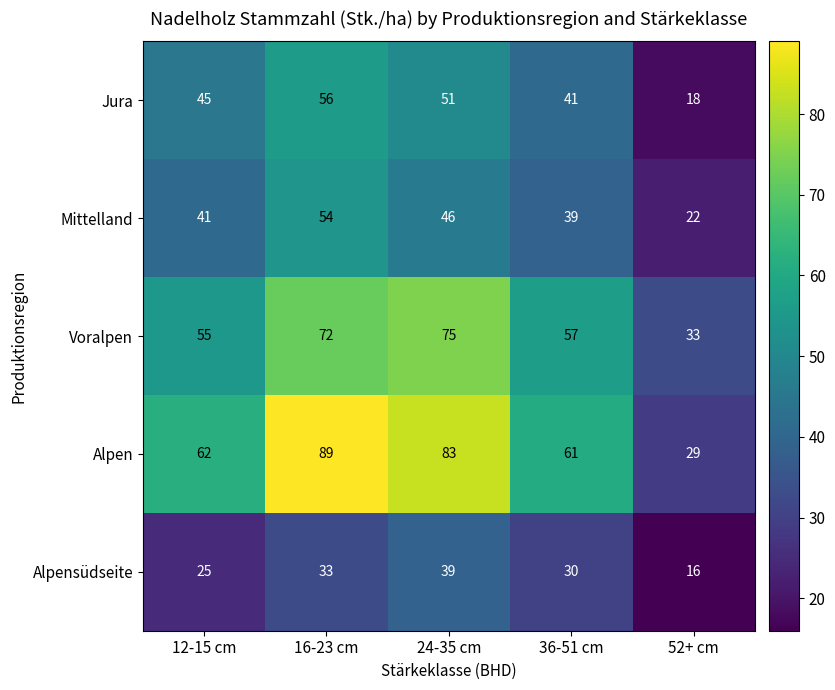

Where does the Alpensüdseite series first go above 30?

16-23 cm